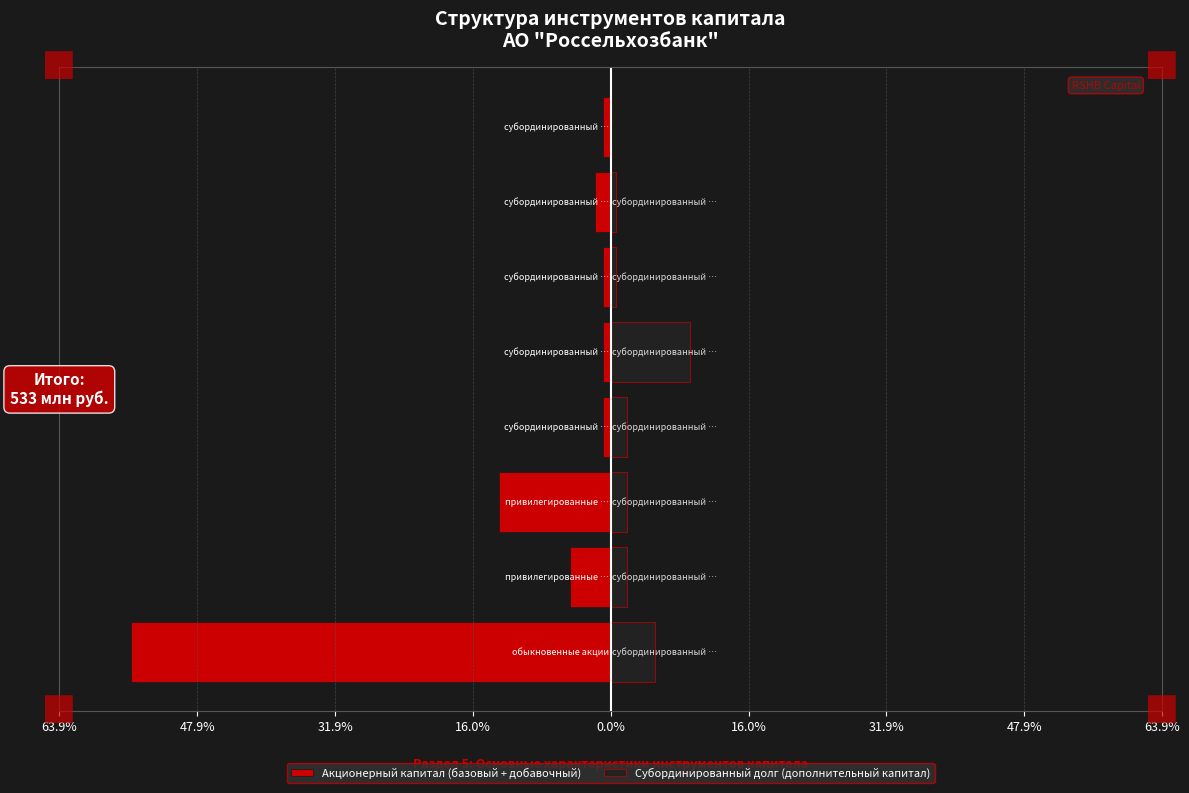

What is the smallest value displayed?

-55.6